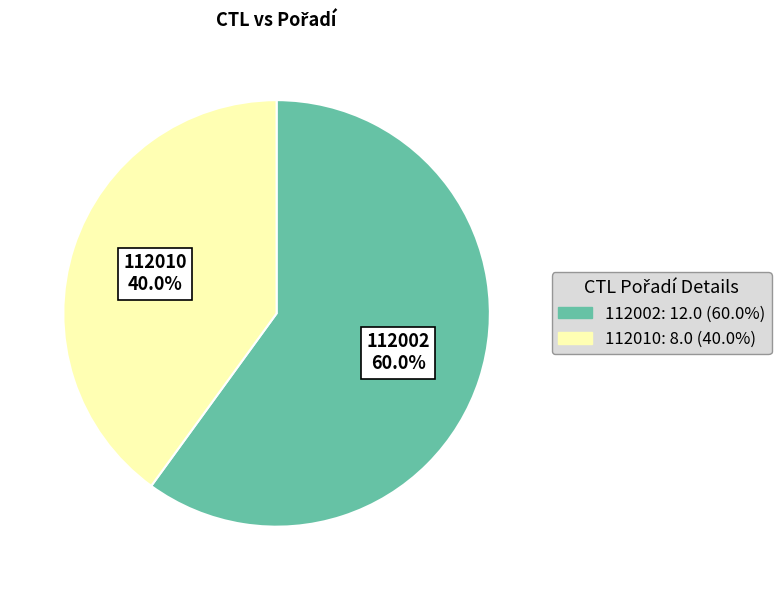

Which slice is the smallest?

112010